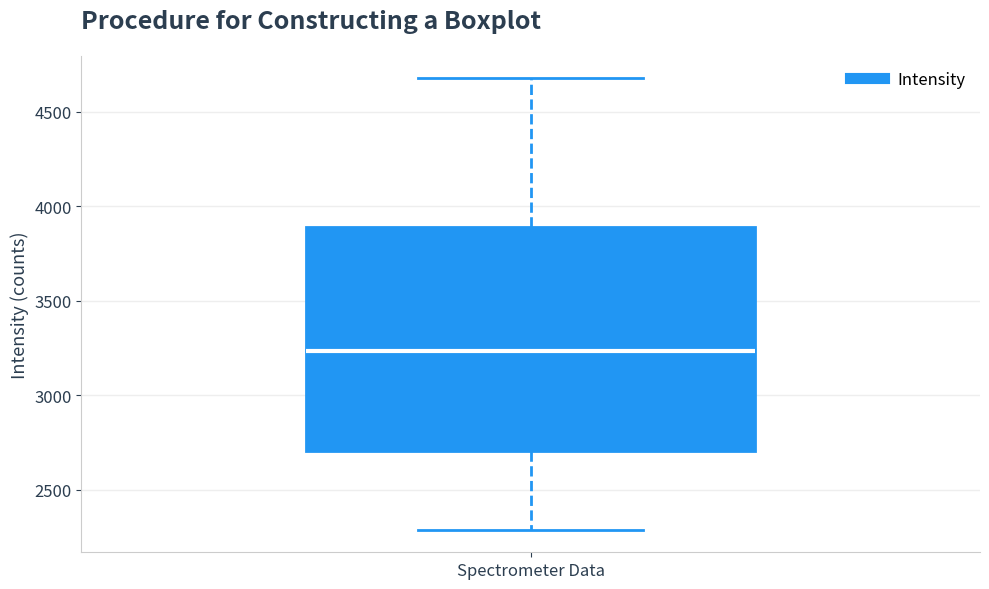

Where does the median line of the box for Spectrometer Data sit on the y-axis? The values are not printed on the chart, so give them approximately, as read against the axis.

3250